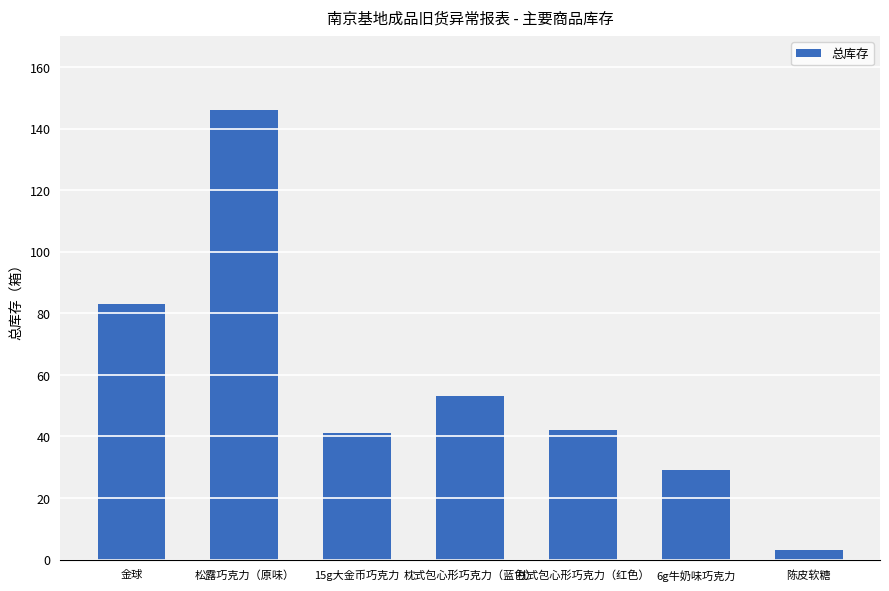

The value at 枕式包心形巧克力（红色） is 75. True or false?

False